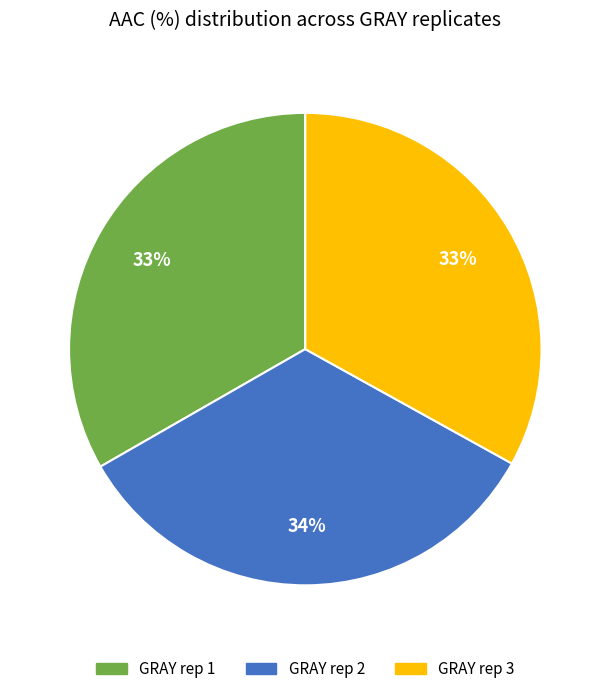

Is it true that GRAY rep 3 is 22% of the pie?

False